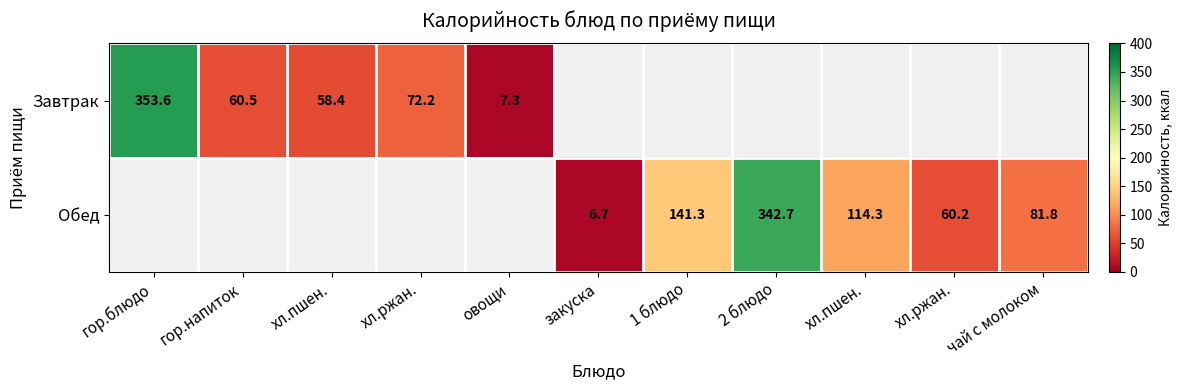

How many data points does each series have?

11